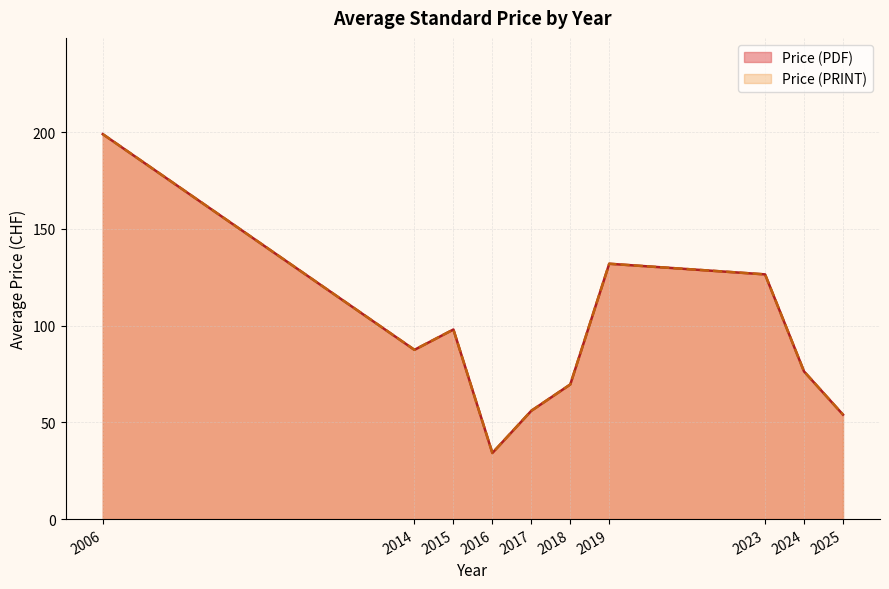

True or false: Price (PDF) and Price (PRINT) cross at least once.

False